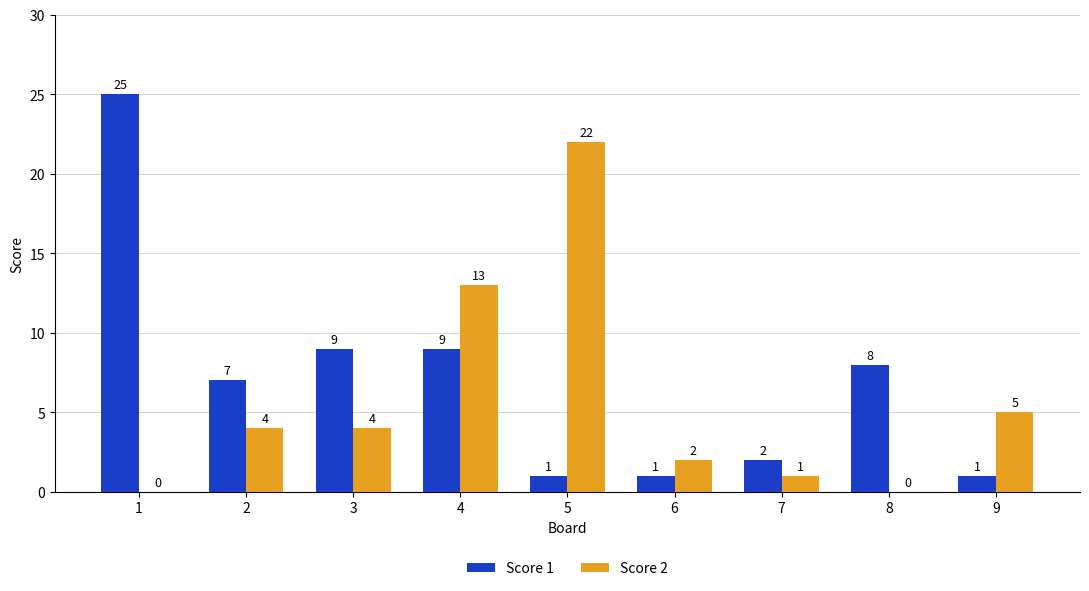

What is the sum of the Score 1 values at 5 and 2?

8